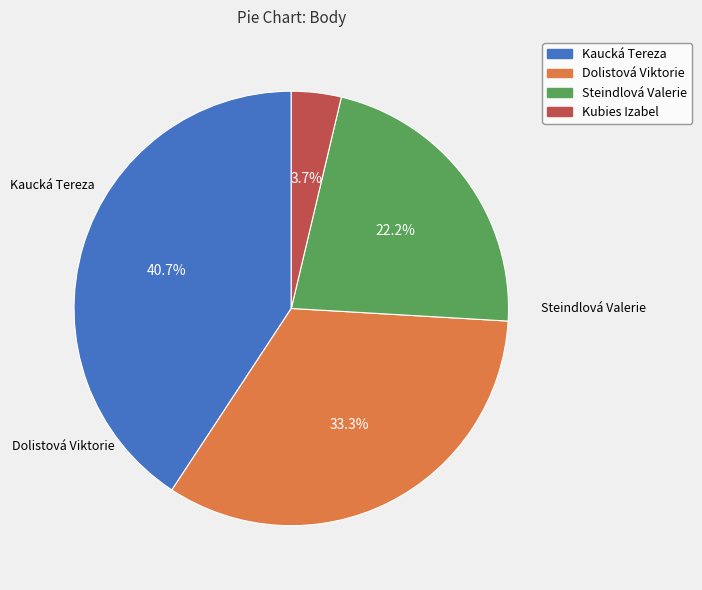

Does Dolistová Viktorie account for over 50% of the chart?

No